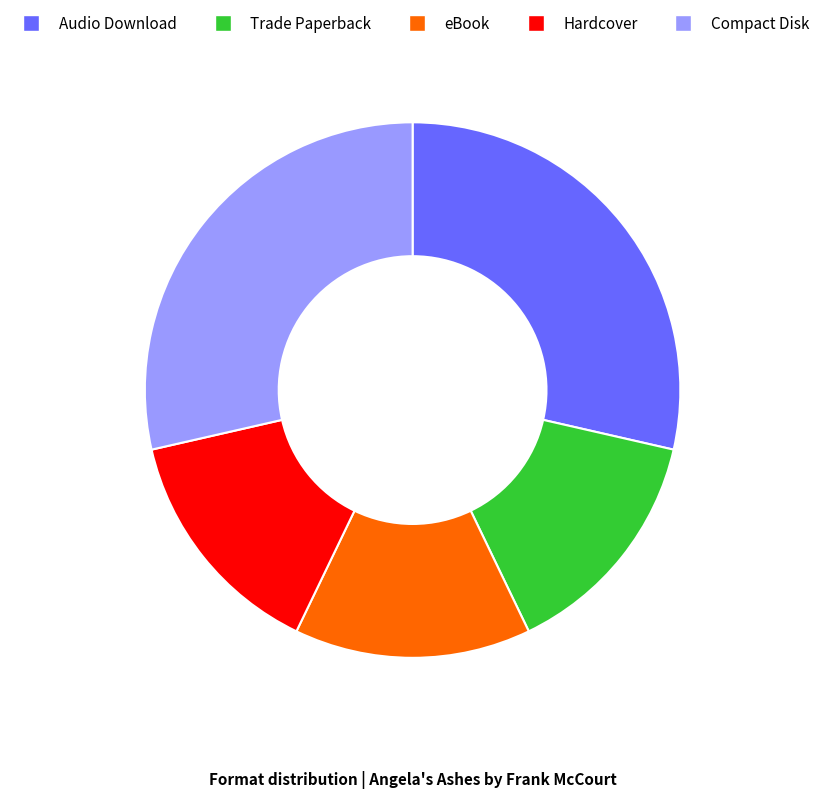

How many slices are in this pie chart?

5